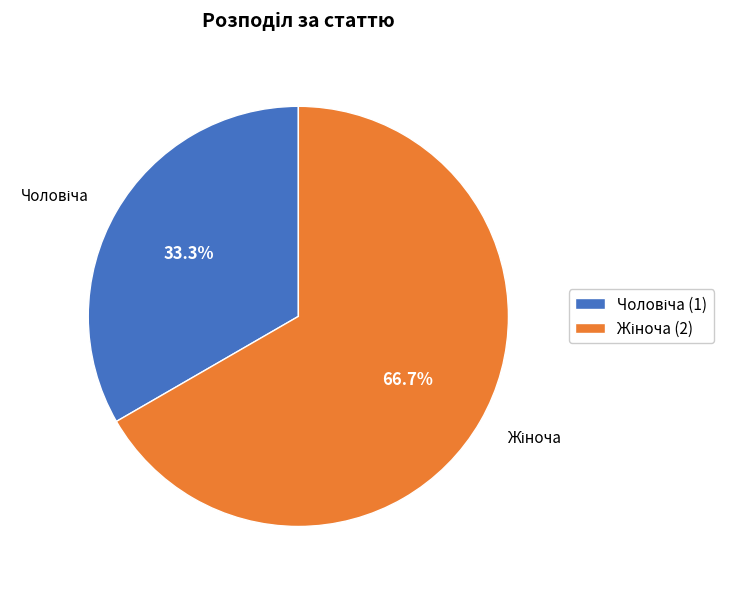

Is there a majority slice in this chart?

Yes